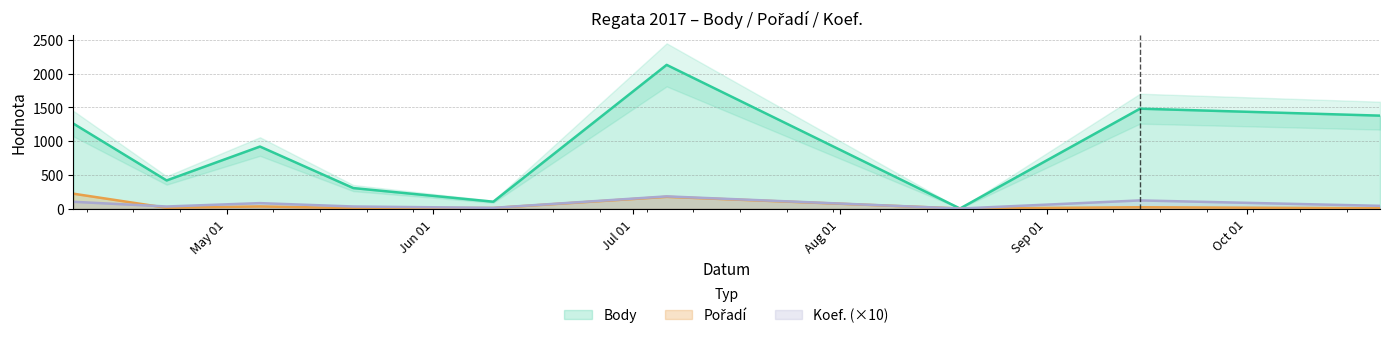

At how many categories does at least one series exceed 187?

7